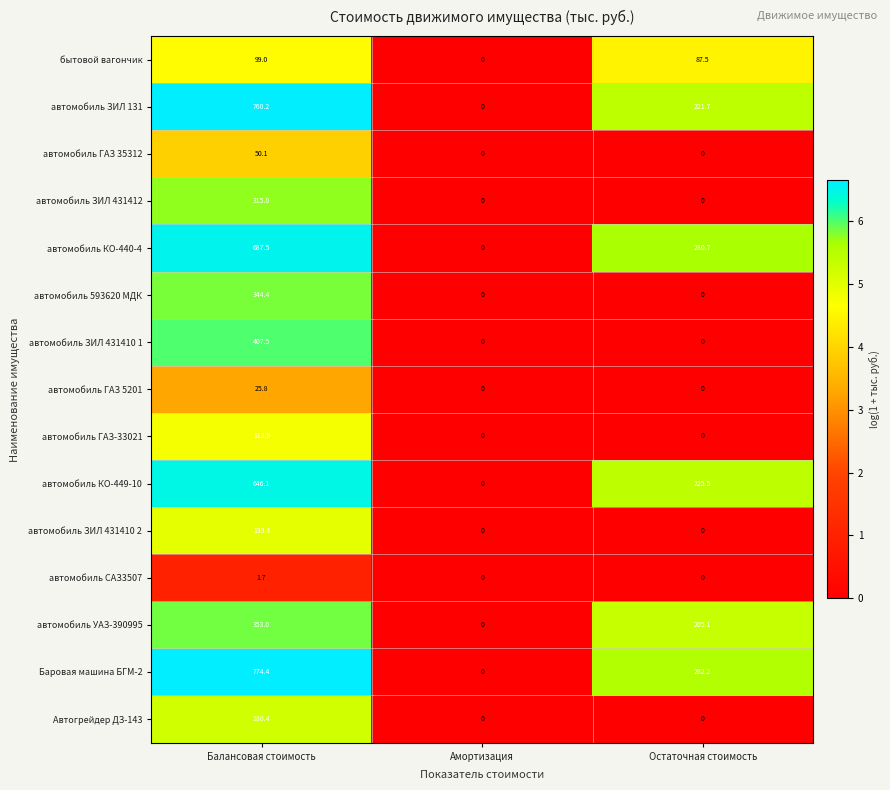

The value of автомобиль ЗИЛ 431412 at Амортизация is 0.0. True or false?

True